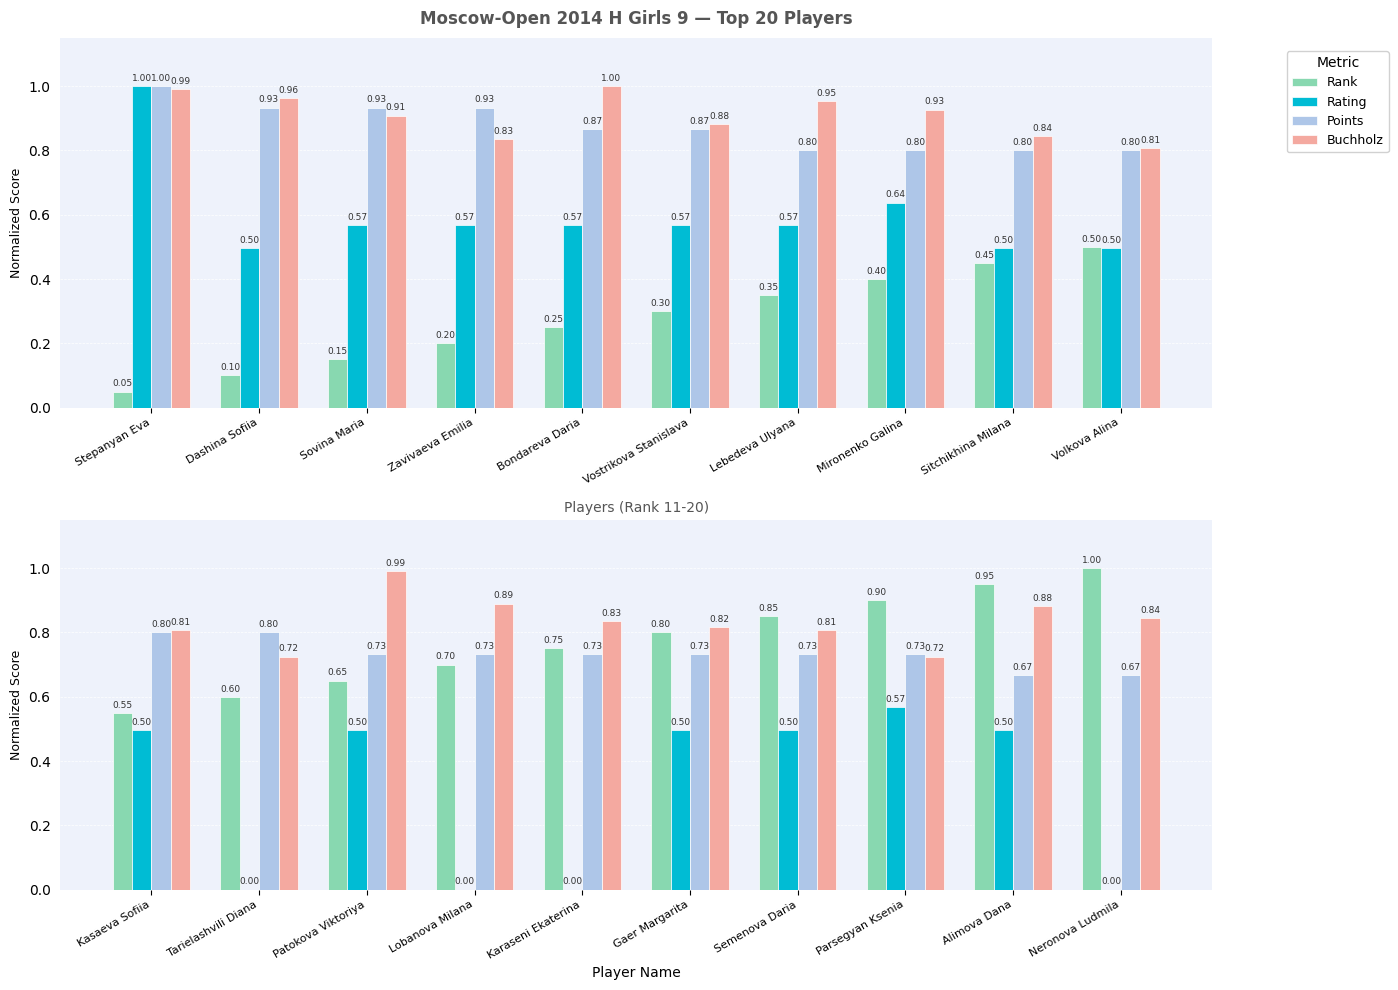

List the series in order of their peak value, lowest first.

Rating, Points, Buchholz, Rank